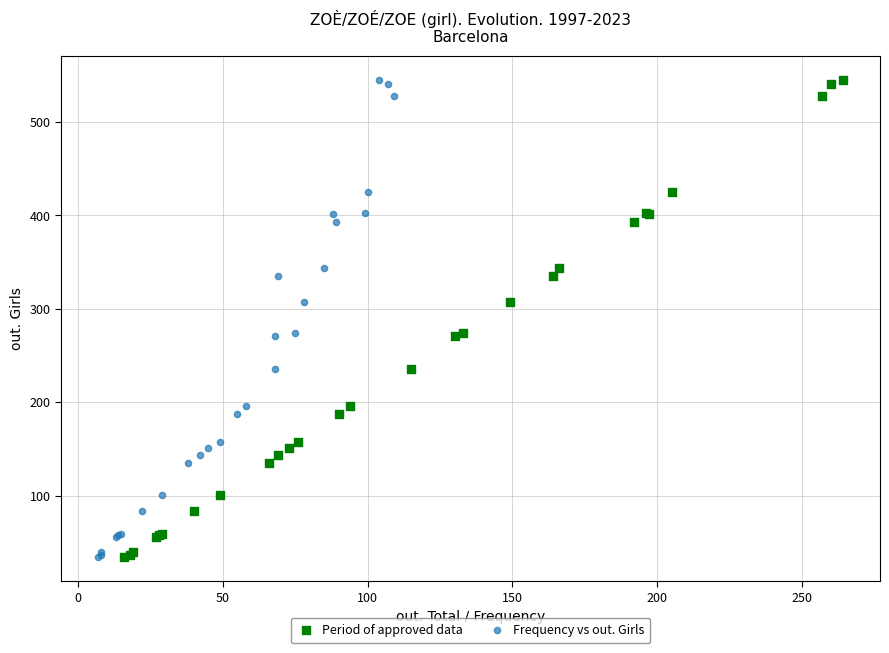

What are all the series names shown in the legend?

Period of approved data, Frequency vs out. Girls